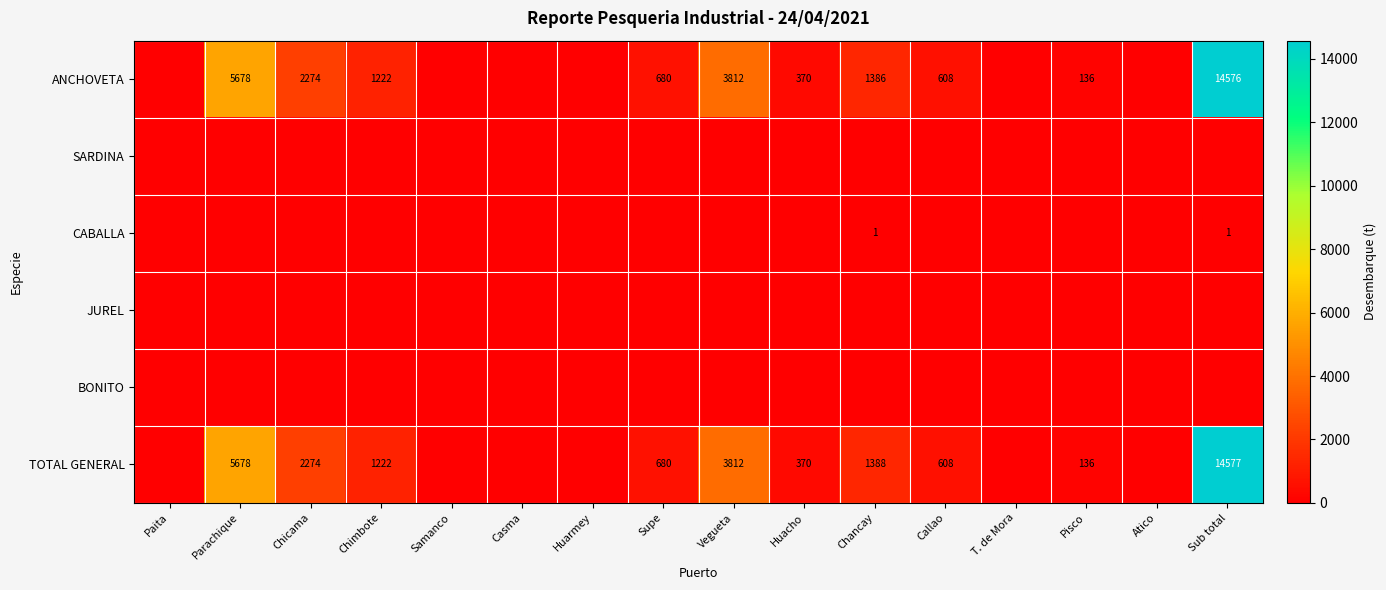

What is the sum of the ANCHOVETA values at Supe and Parachique?

6358